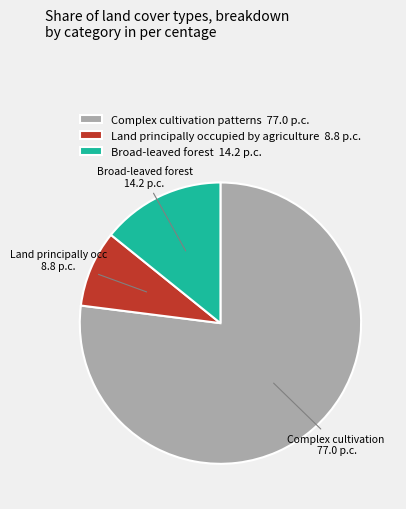

Count the number of slices in the pie.

3